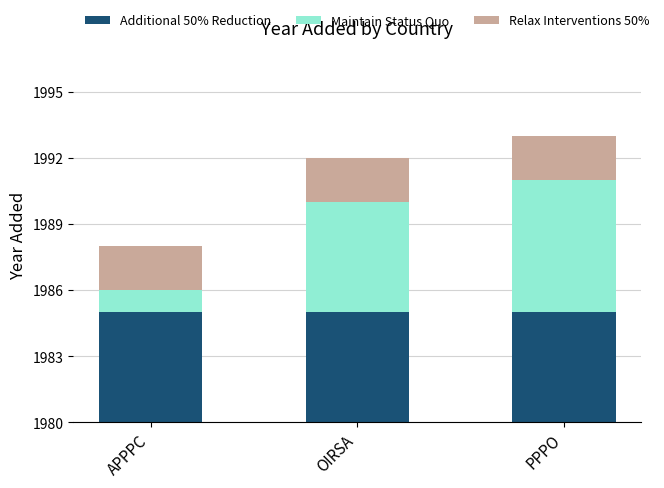

What is the difference between the maximum and minimum values in the Maintain Status Quo series?

5